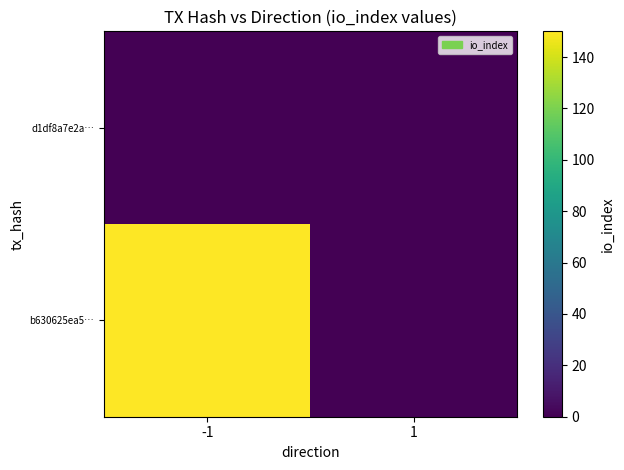

At how many categories does at least one series exceed 66?

1